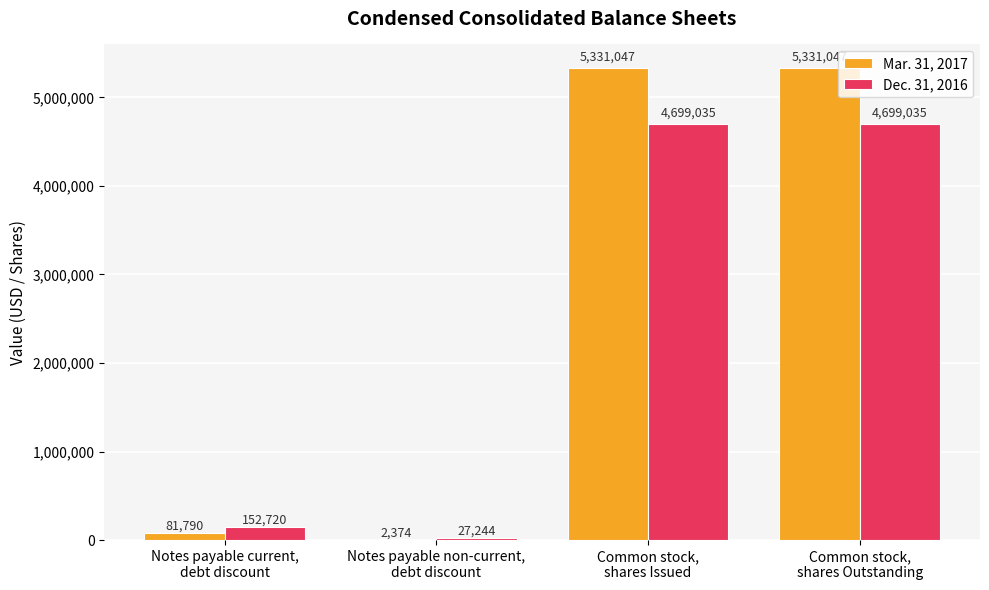

What is the greatest value displayed?

5331047